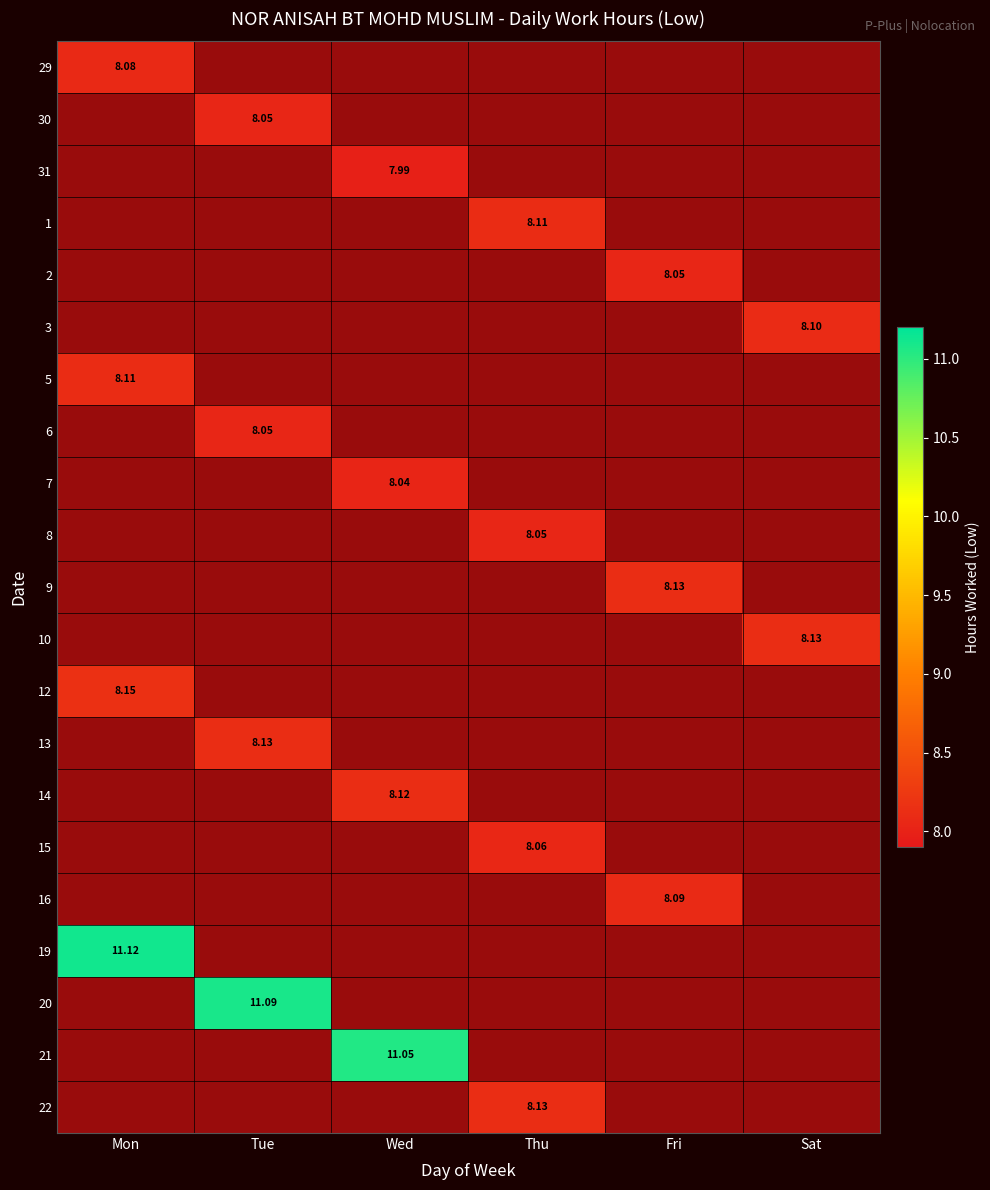

What is the maximum value for 29?

8.1